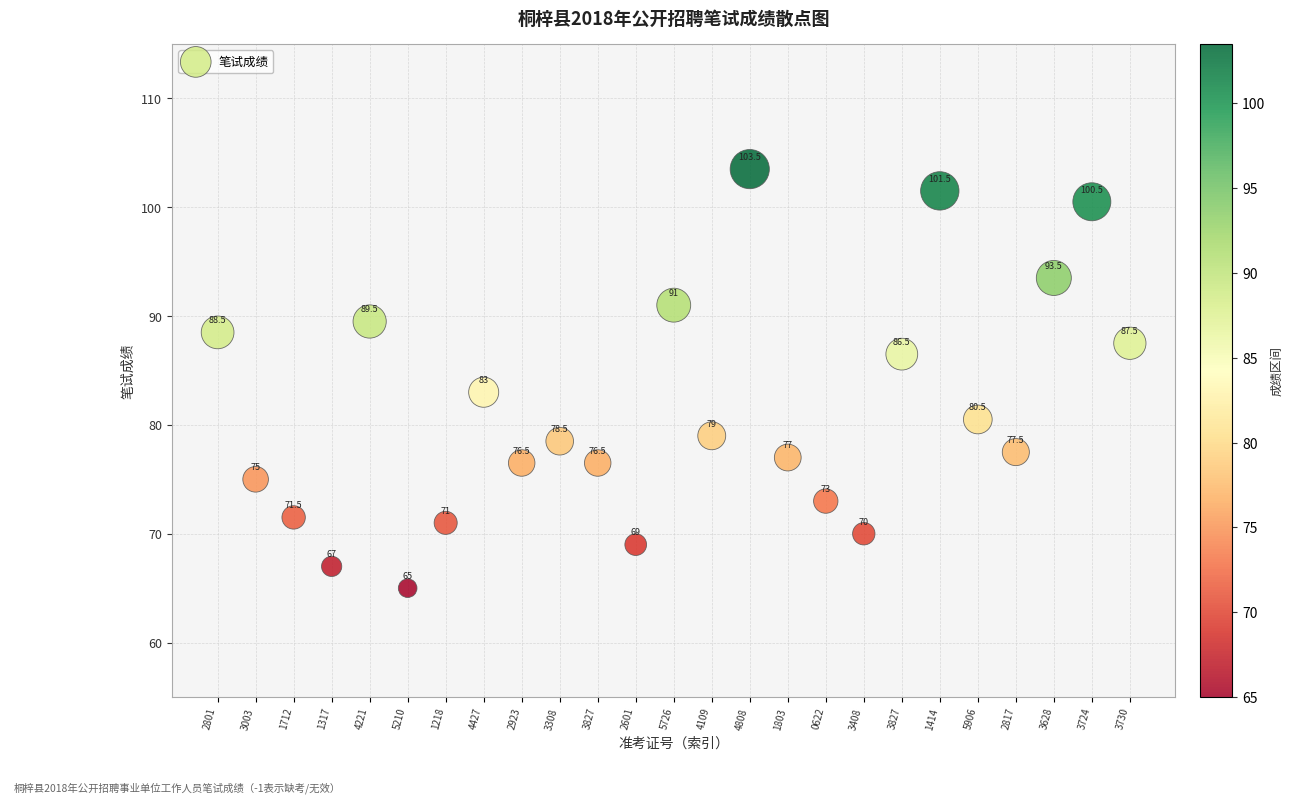

What Y value in the scatter plot is closest to 84?

83.0